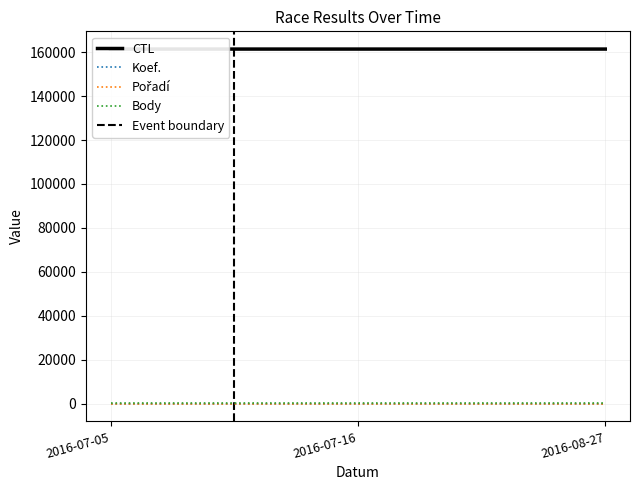

Which category has the highest value in the Pořadí series?

2016-07-05